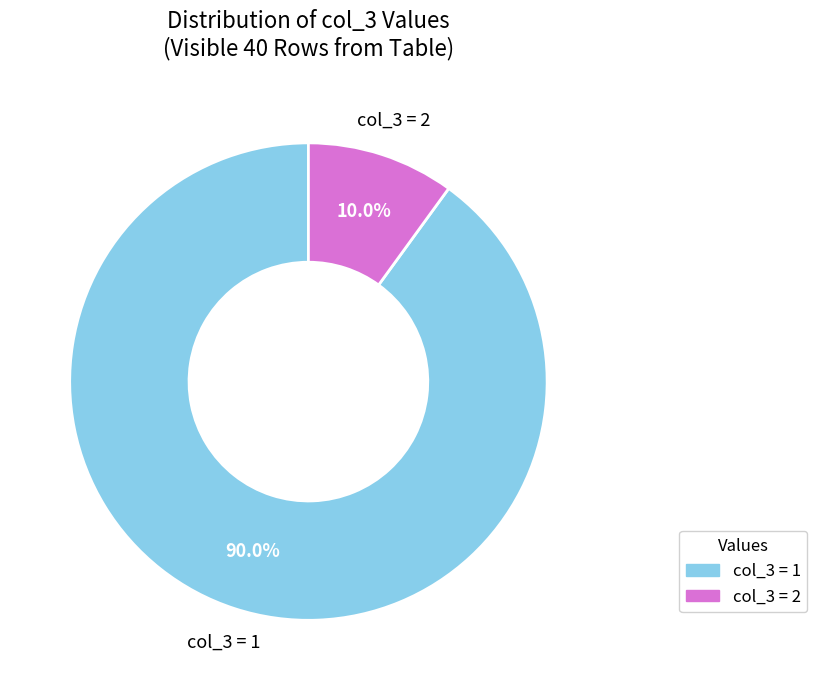

Do col_3 = 2 and col_3 = 1 together represent more than half of the pie?

Yes